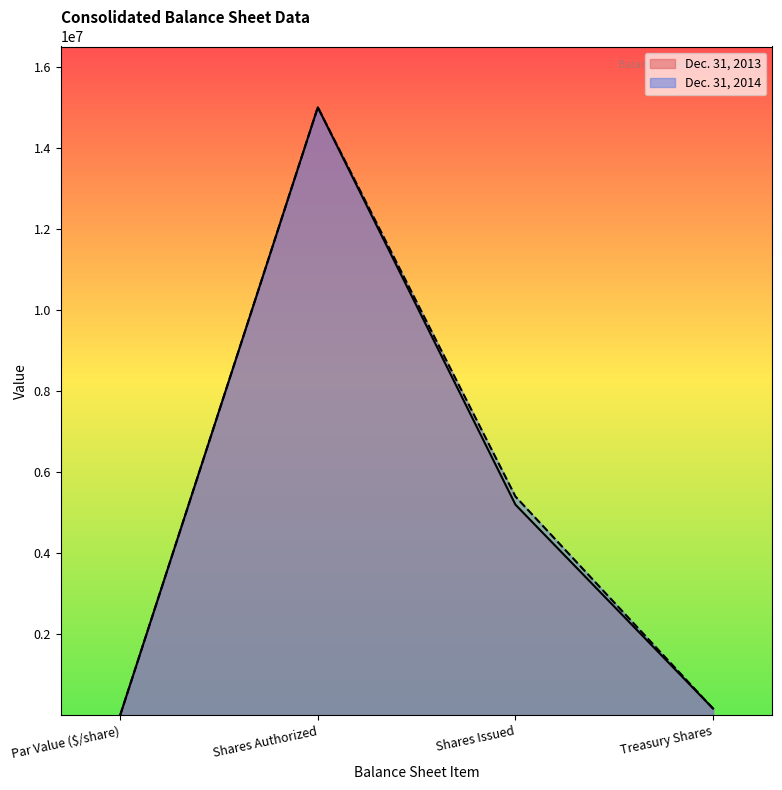

At which category does Dec. 31, 2013 reach its first local peak?

Shares Authorized